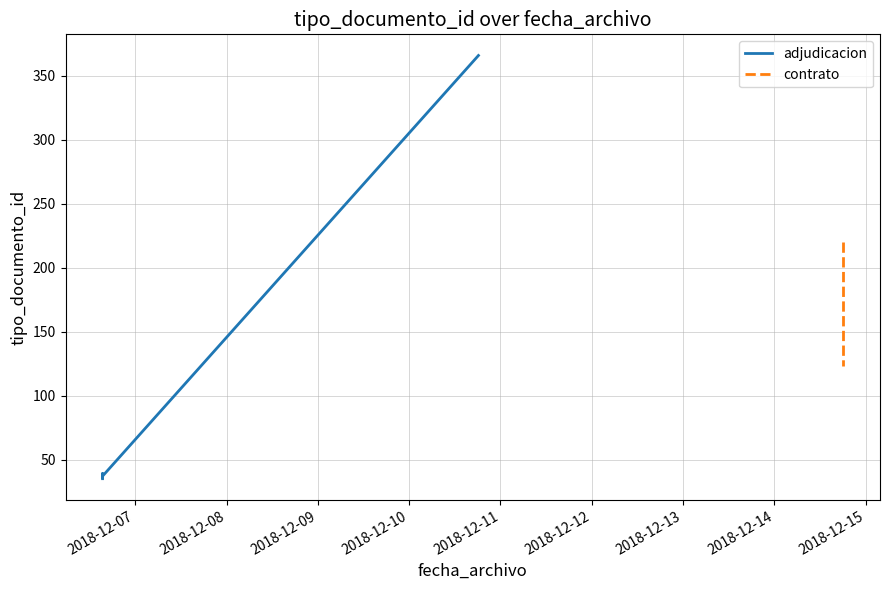

Reading left to right, extract all data points from this chart.

2018-12-06 15:24:34=35	2018-12-06 15:24:34=38	2018-12-06 15:24:34=36	2018-12-14 18:02:55=220	2018-12-10 18:13:12=366	2018-12-06 15:24:34=39	2018-12-14 18:02:55=123	2018-12-06 15:24:34=37